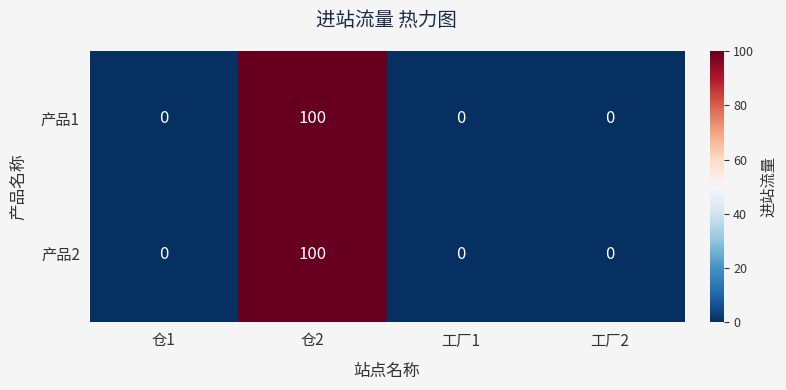

How many distinct data groups are displayed?

2